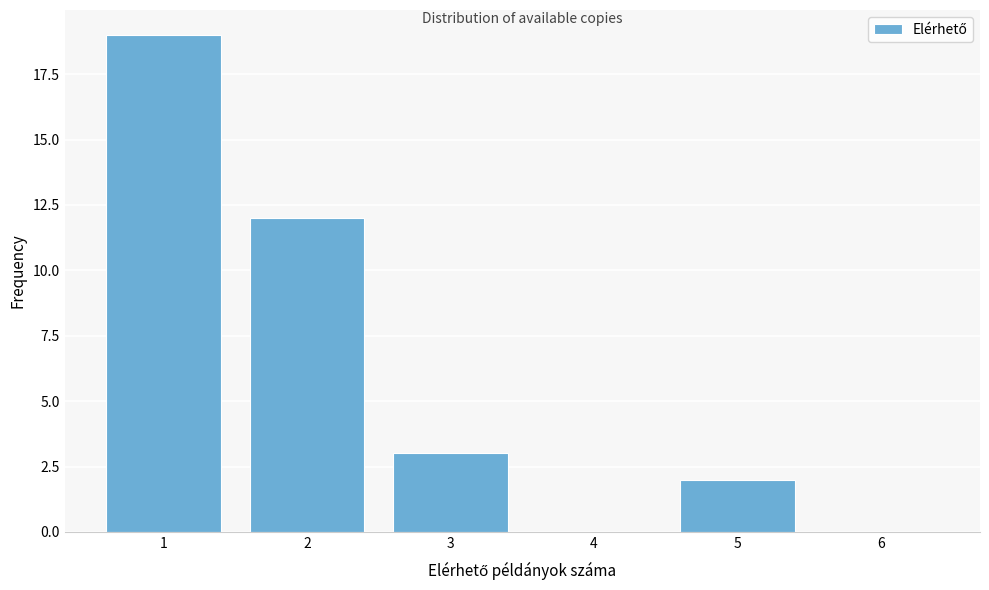

Reading left to right, transcribe all the data shown in this chart.

1=19	2=12	3=3	4=0	5=2	6=0